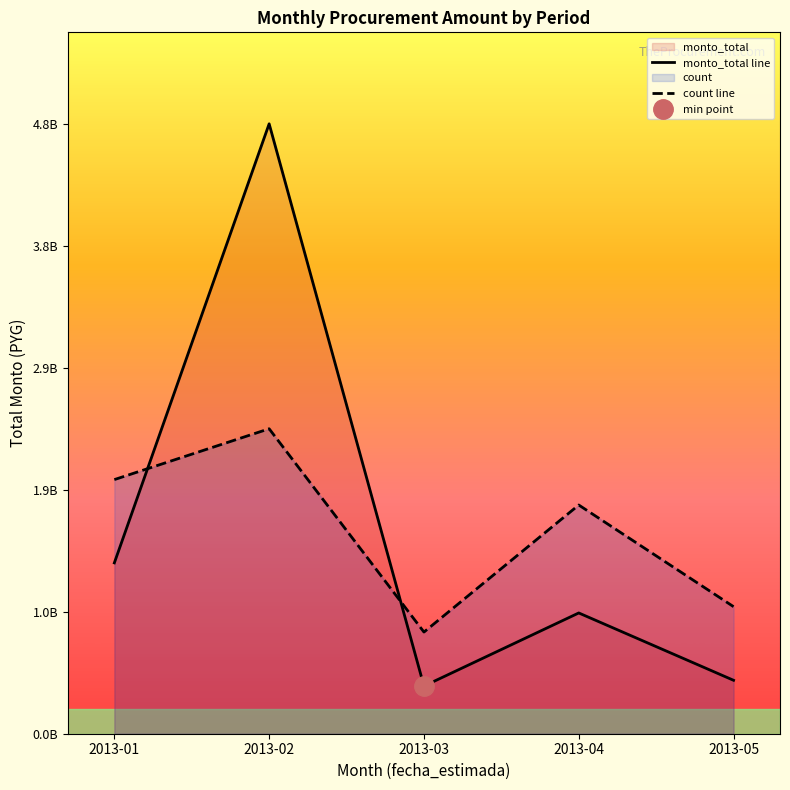

How many times do count line and monto_total line cross each other?

2